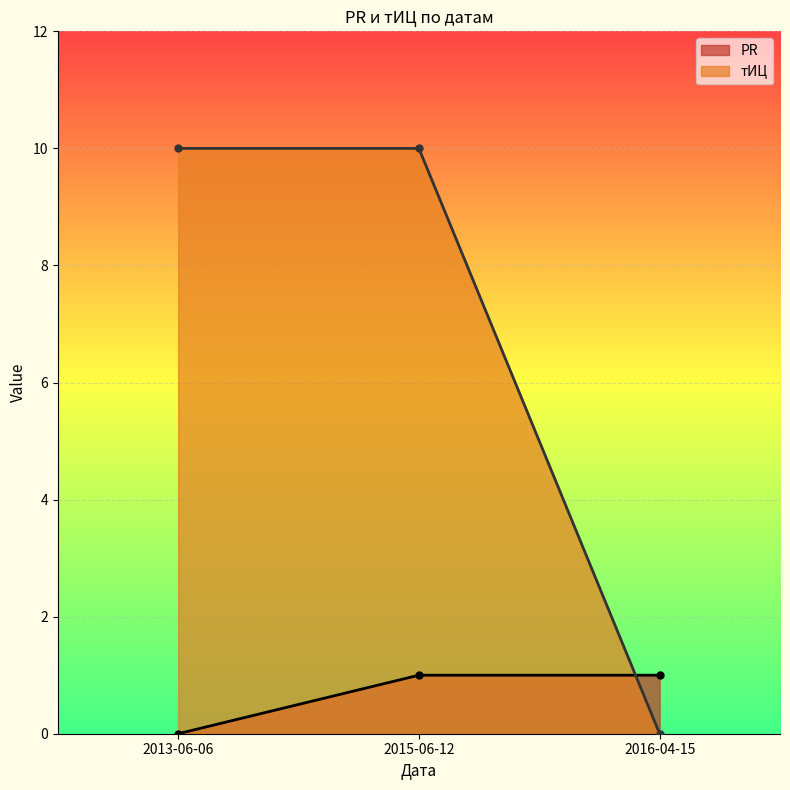

What position from the right is 2013-06-06?

3